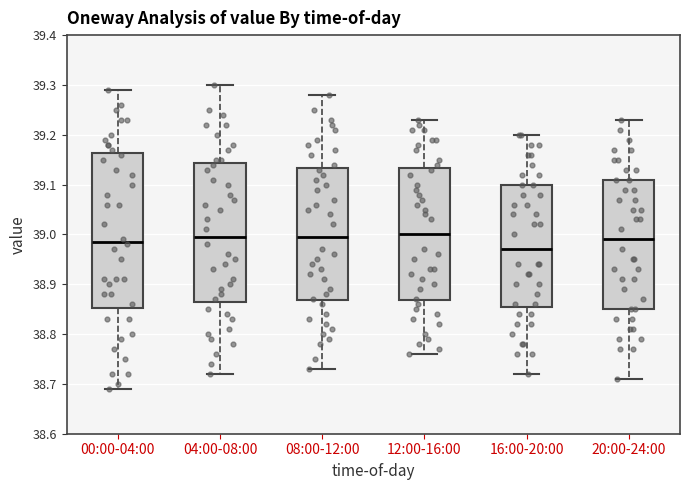

Reading left to right, read every box against the y-axis: the position of its median line, the range the box covers, and the ends of its whiskers. The values are not printed on the chart, so give them approximately, as read against the axis.

00:00-04:00: median 38.99, box 38.85 to 39.16, whiskers 38.69 to 39.29
04:00-08:00: median 39.00, box 38.87 to 39.14, whiskers 38.72 to 39.30
08:00-12:00: median 39.00, box 38.87 to 39.13, whiskers 38.73 to 39.28
12:00-16:00: median 39.00, box 38.87 to 39.13, whiskers 38.76 to 39.23
16:00-20:00: median 38.97, box 38.86 to 39.10, whiskers 38.72 to 39.20
20:00-24:00: median 38.99, box 38.85 to 39.11, whiskers 38.71 to 39.23